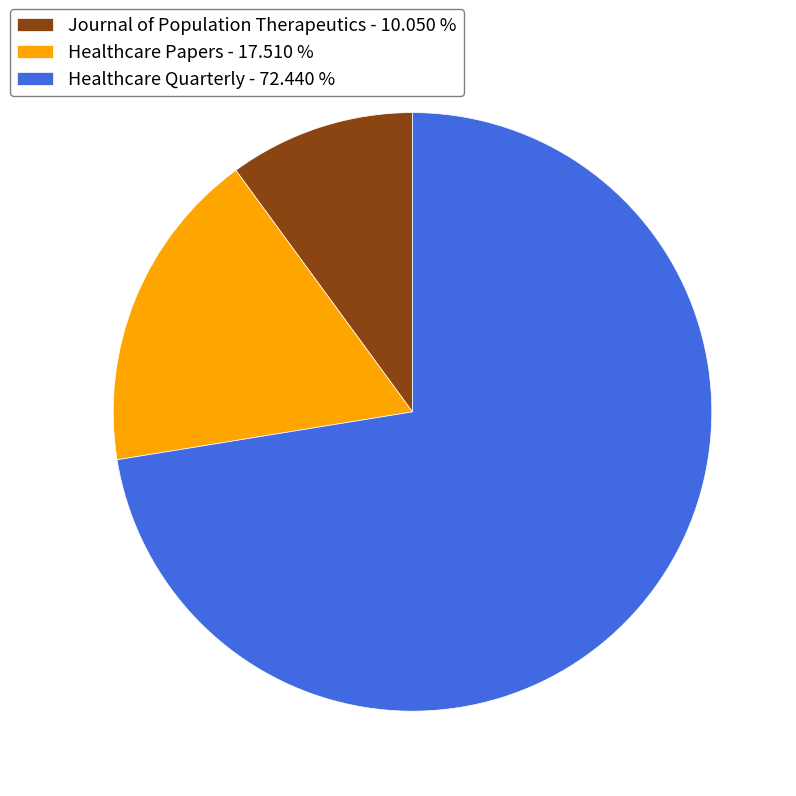

What is the largest slice in the pie chart?

Healthcare Quarterly